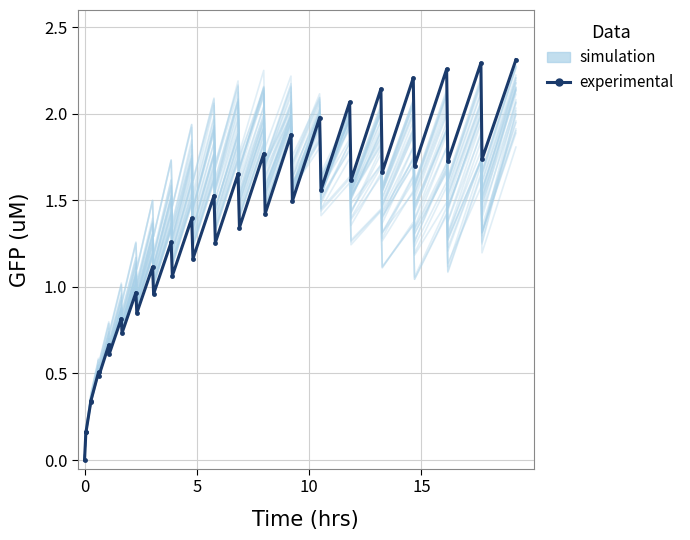

True or false: experimental has more than 1 points higher than both neighbors.

True